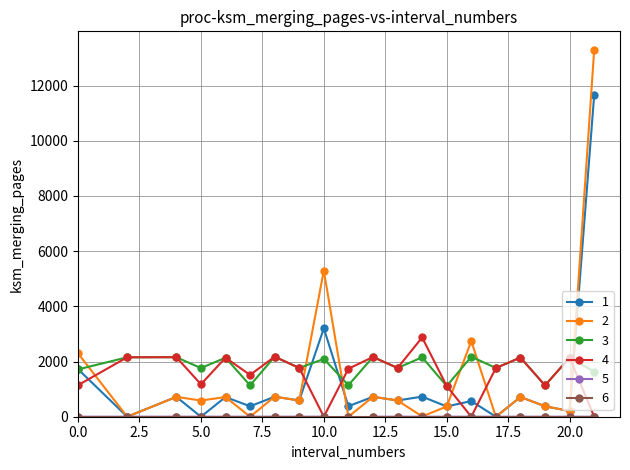

What is the lowest value of the 3 series?

1113.5